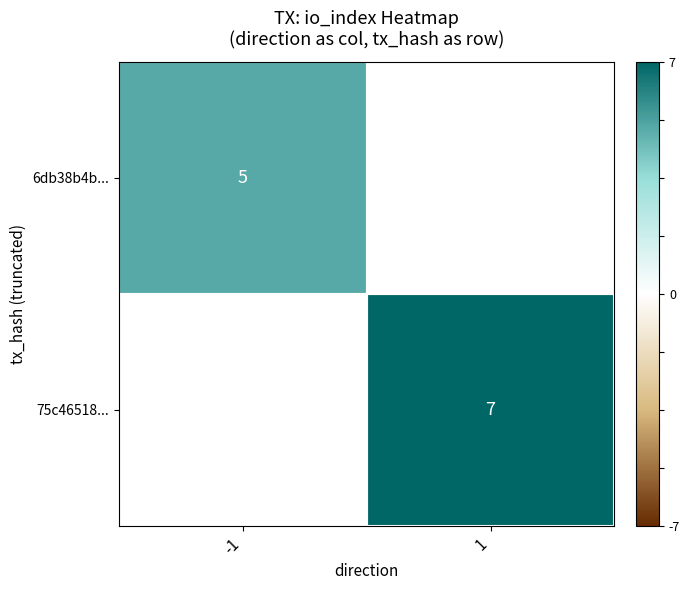

Is the value of 6db38b4b... at -1 greater than the value of 75c46518... at 1?

No